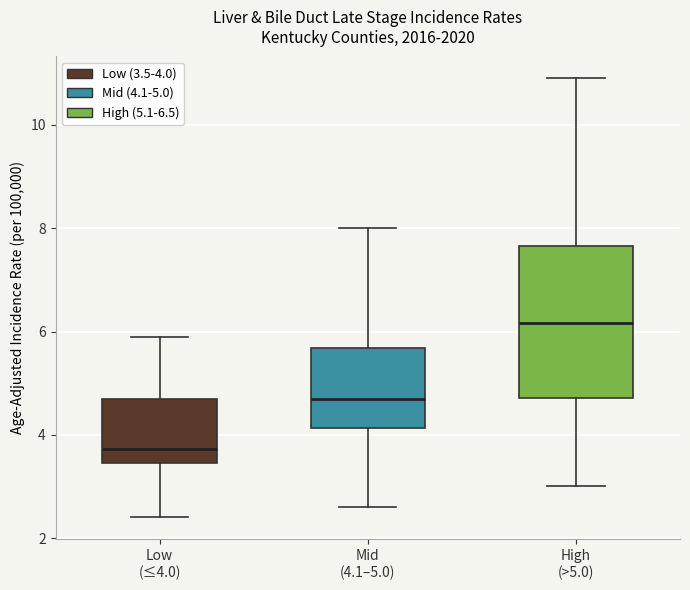

Which box is the tallest, from its lower edge to its upper edge?

High (>5.0)